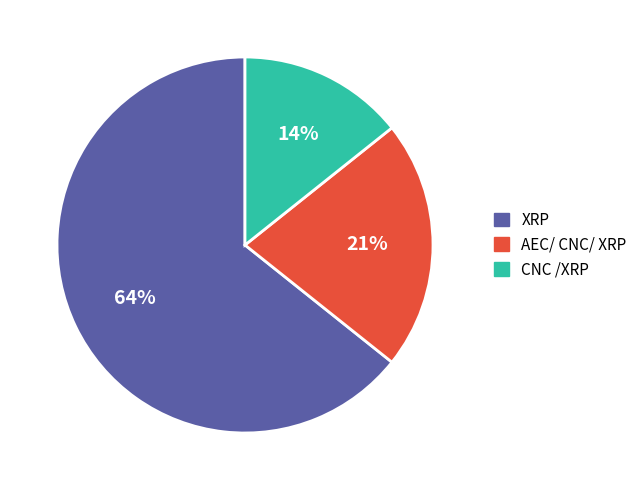

Between CNC /XRP and AEC/ CNC/ XRP, which is larger?

AEC/ CNC/ XRP